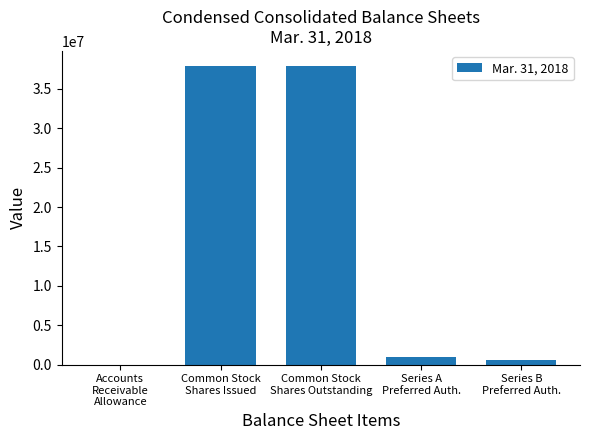

What is the sum of the values at Common Stock
Shares Issued and Common Stock
Shares Outstanding?

75842232